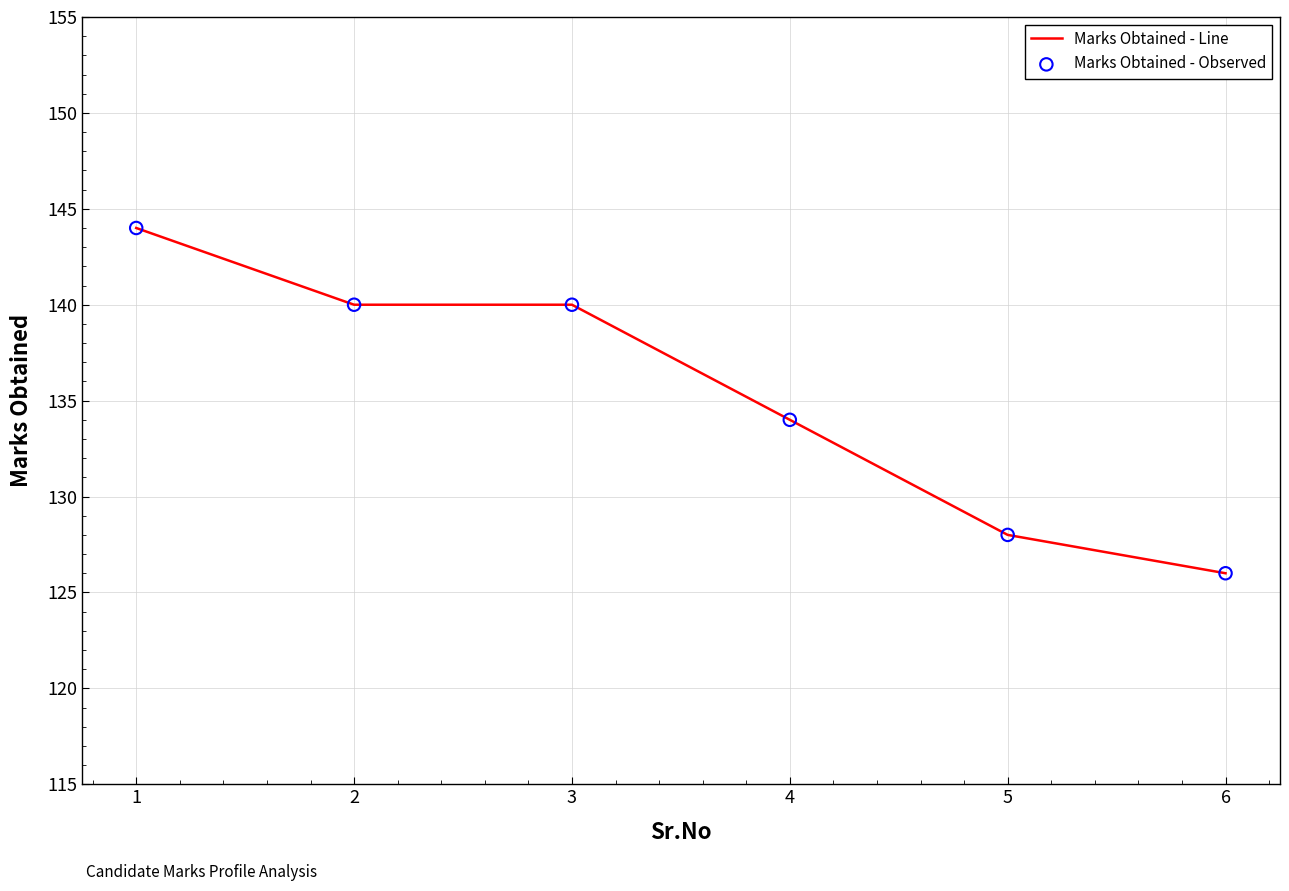

Which has a higher value, 6 or 5?

5